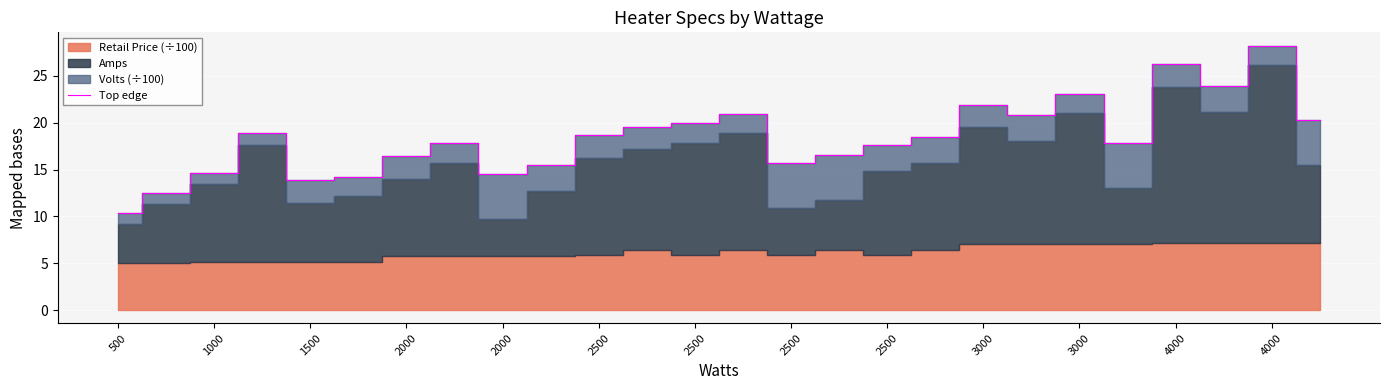

What is the average value?

18.4